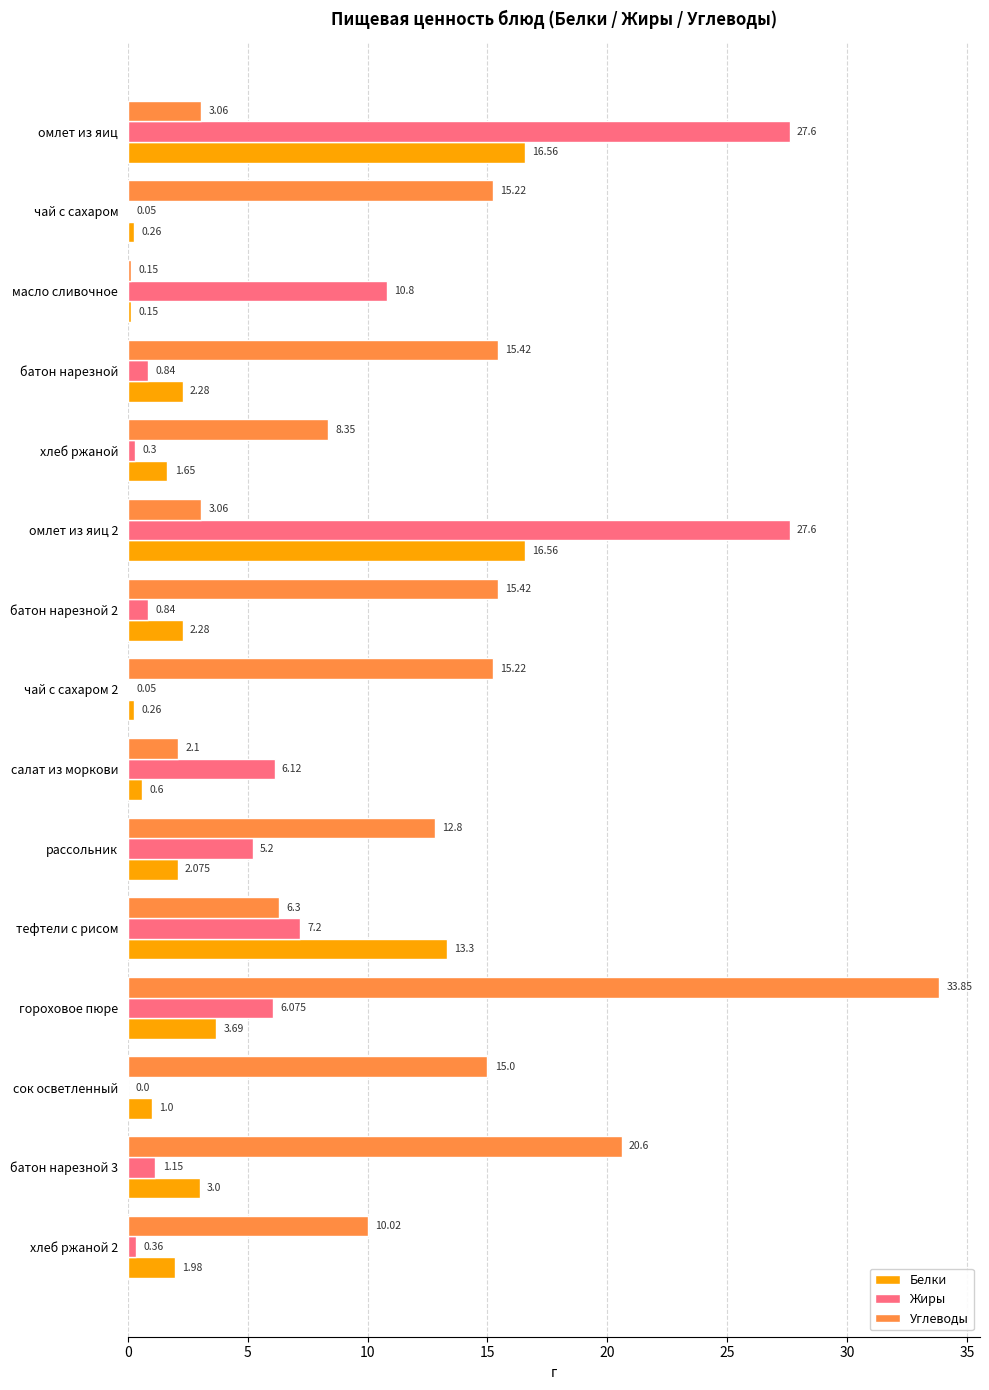

Between масло сливочное and батон нарезной, which series saw the biggest shift?

Углеводы